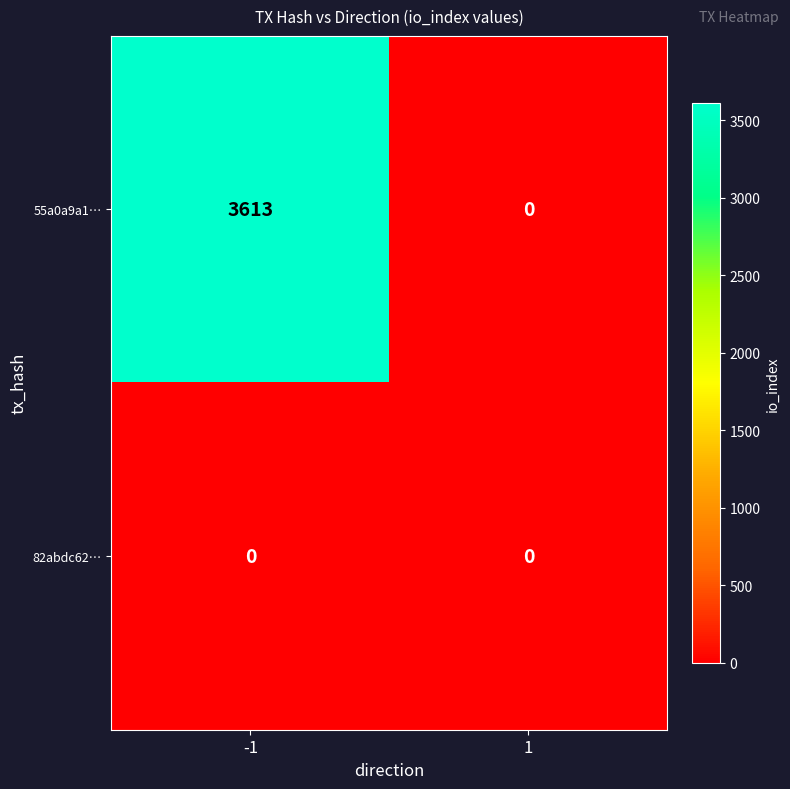

How many series are shown in this chart?

2